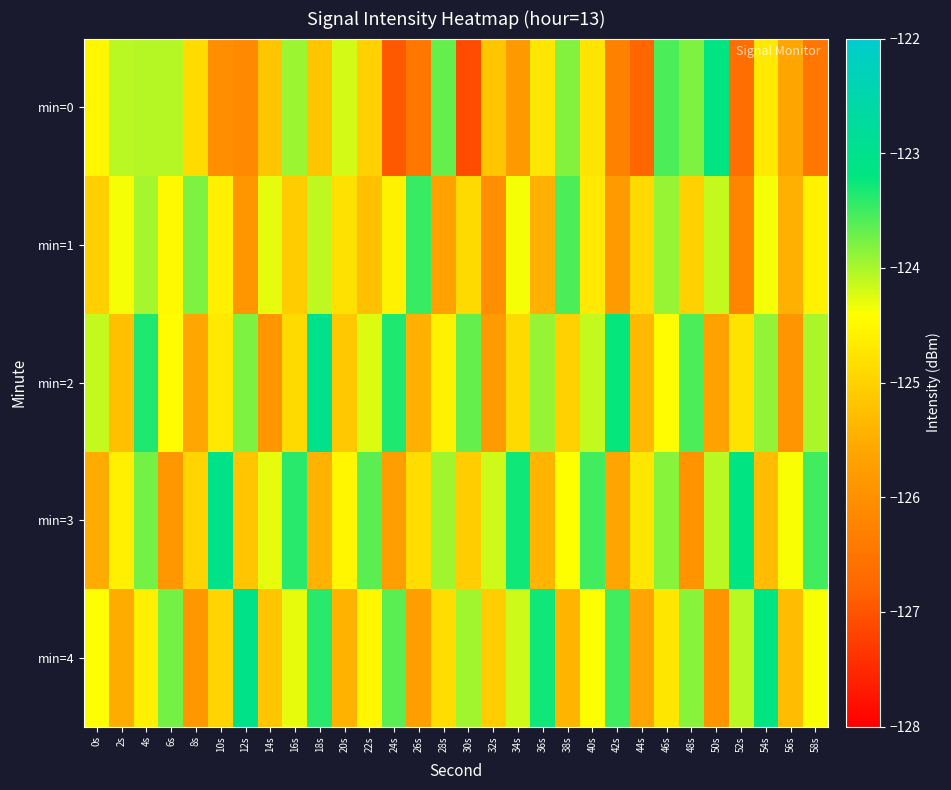

Between 18s and 46s, which is larger?

46s